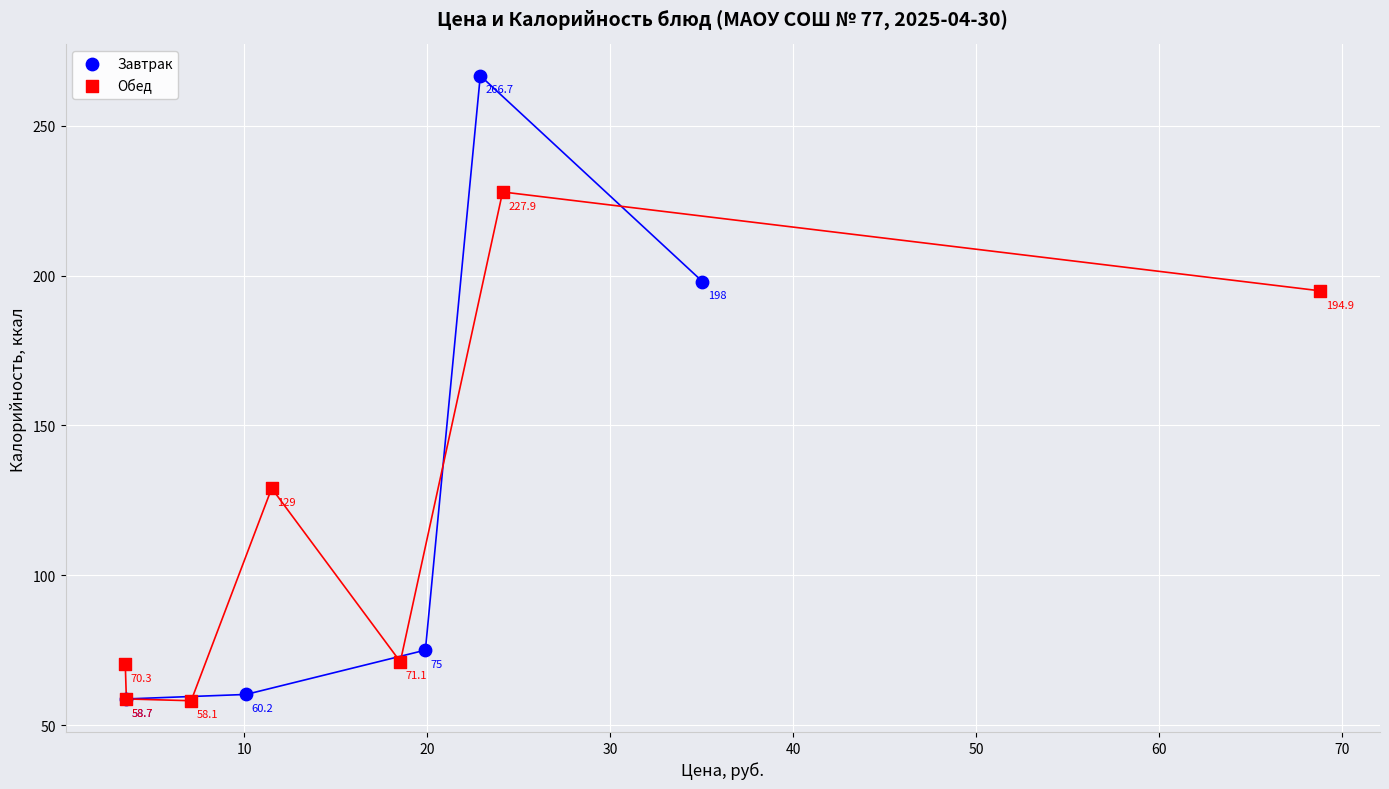

Which series contains the highest Y value?

Завтрак